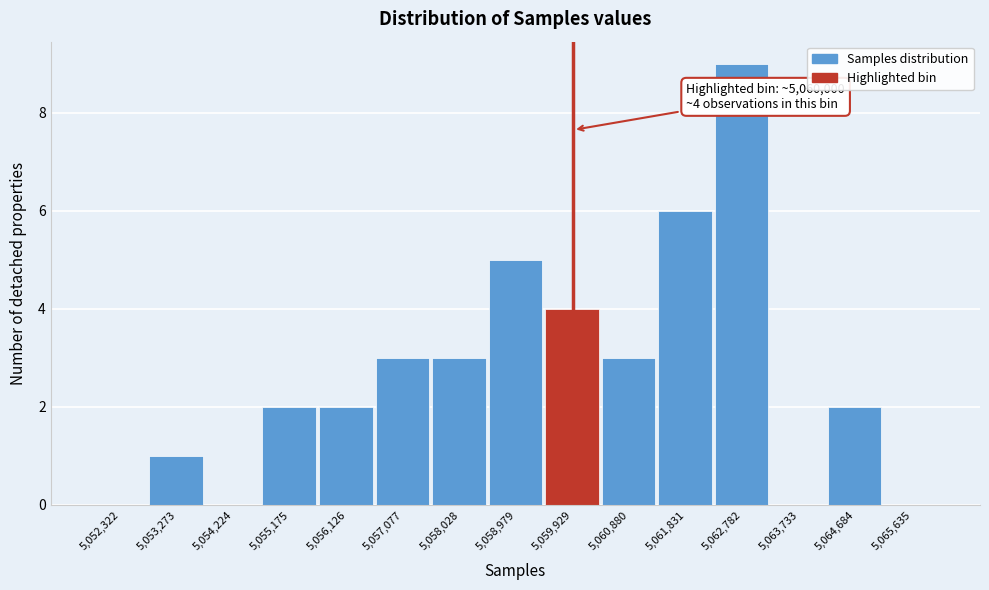

Which range on the x-axis has the tallest bar?

5062300 to 5063300